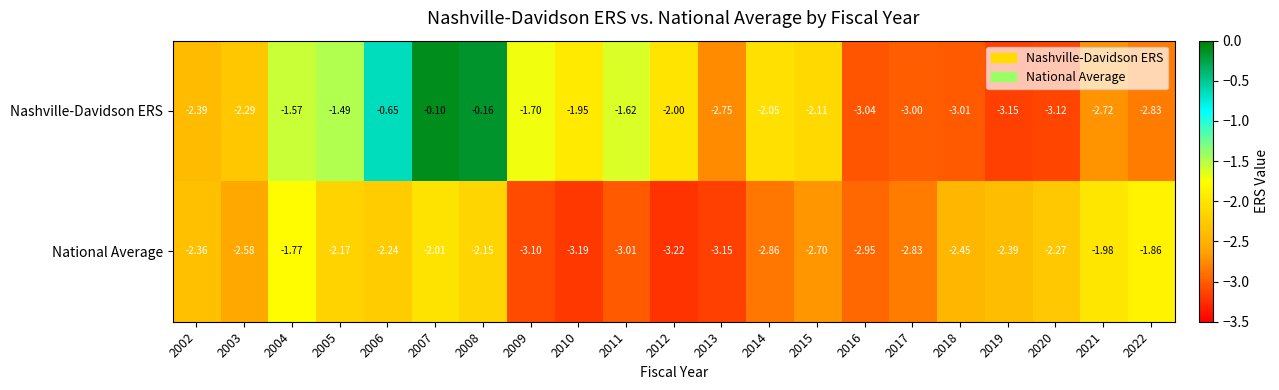

Which series has the widest spread of values?

Nashville-Davidson ERS